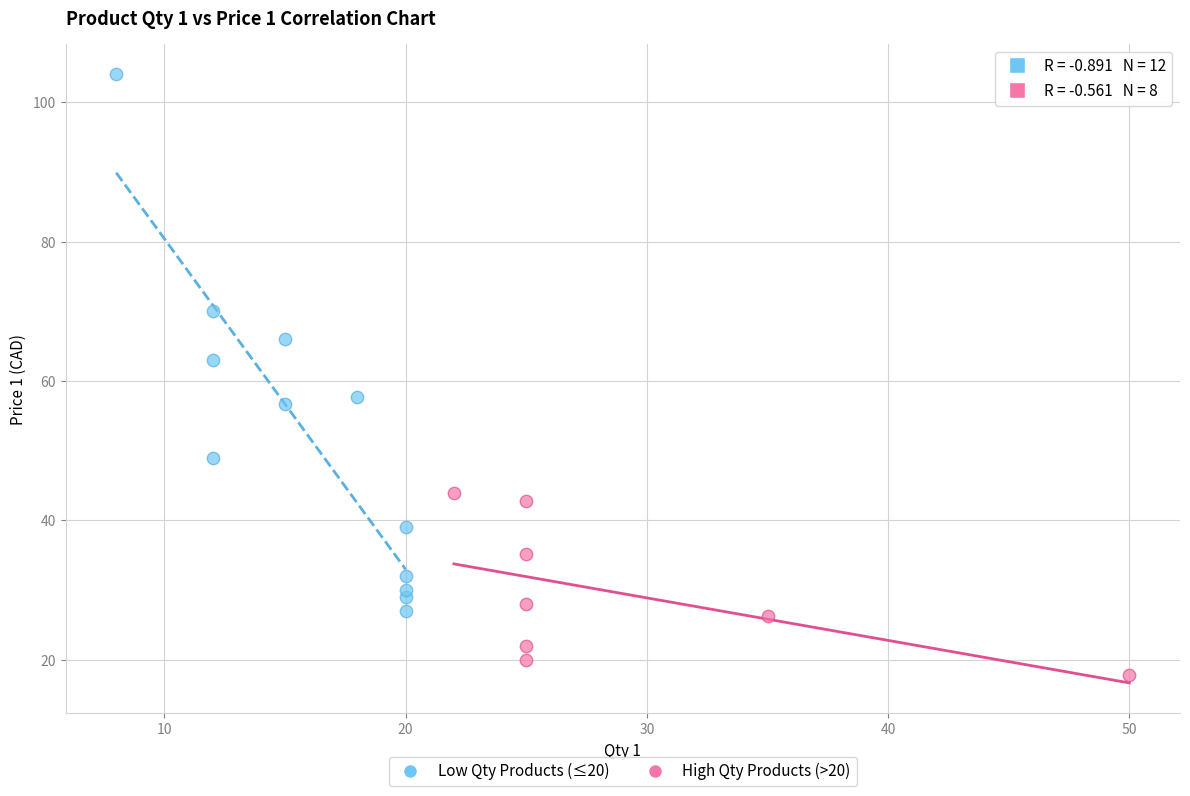

Which series reaches the maximum Y coordinate?

Low Qty Products (≤20)